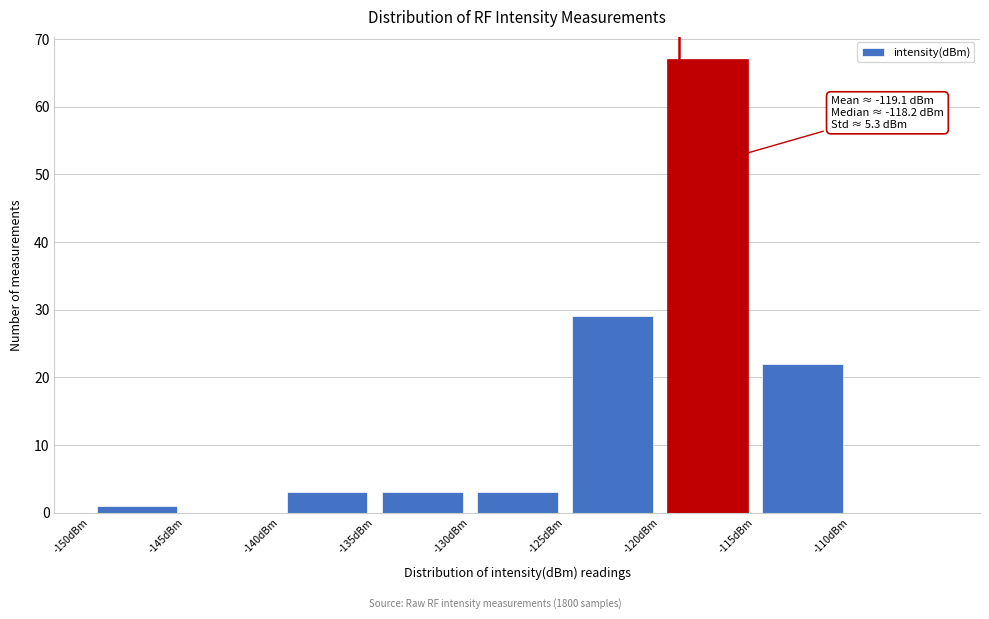

Which range on the x-axis has the tallest bar?

-120 to -115